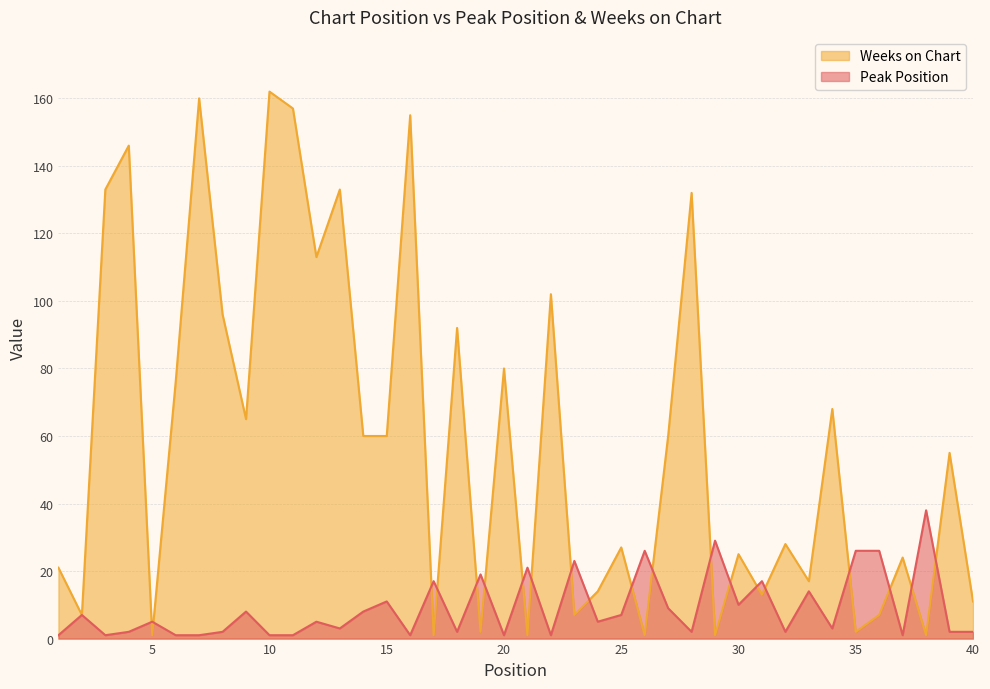

What are all the series names shown in the legend?

Weeks on Chart, Peak Position